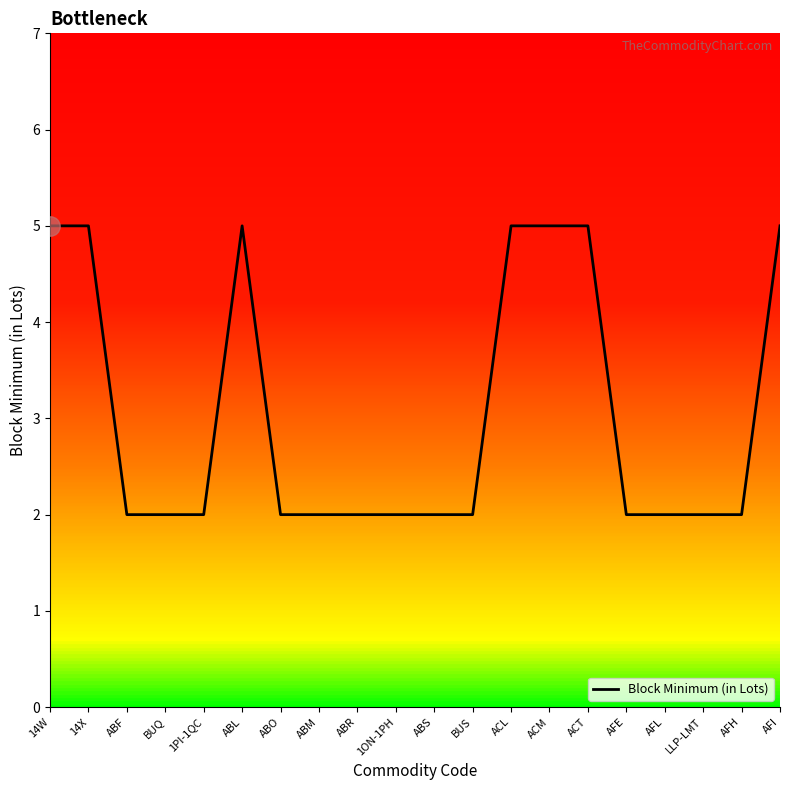

What position from the right is ACL?

8